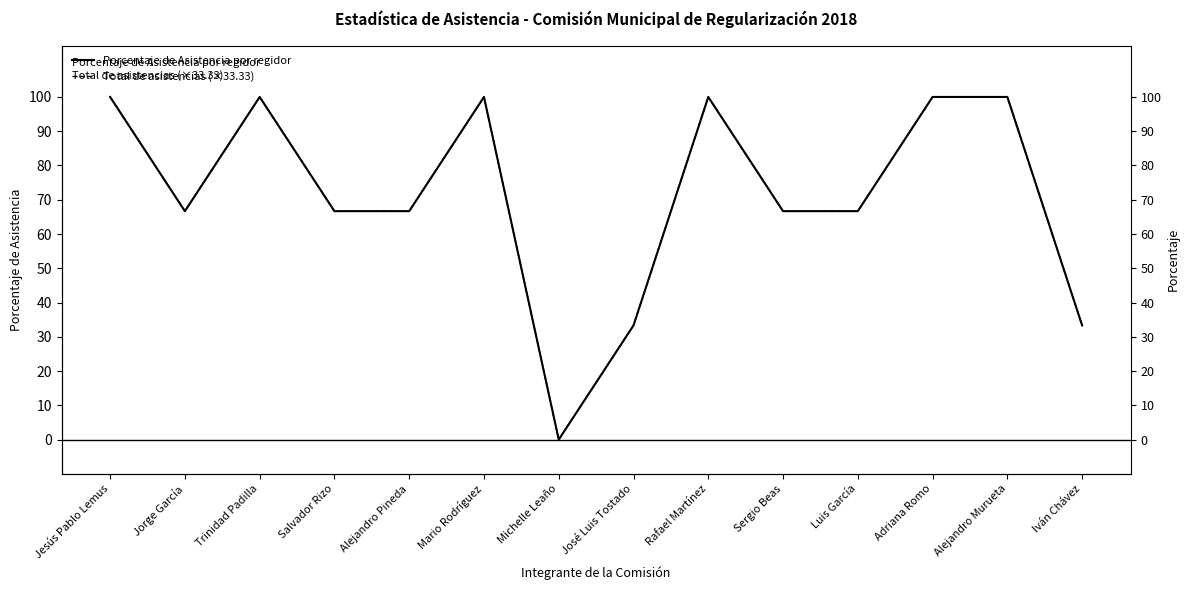

Rank the series by their average value, from highest to lowest.

Porcentaje de Asistencia por regidor, Total de asistencias (×33.33)